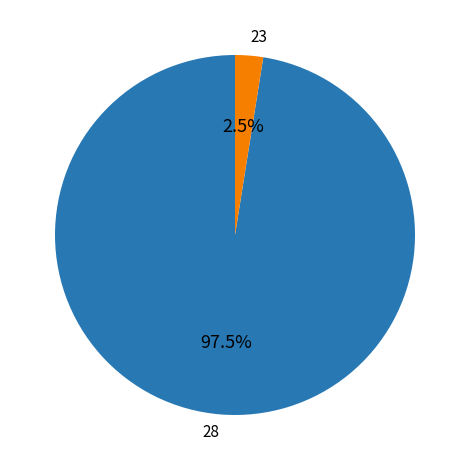

Does any single category account for the majority?

Yes